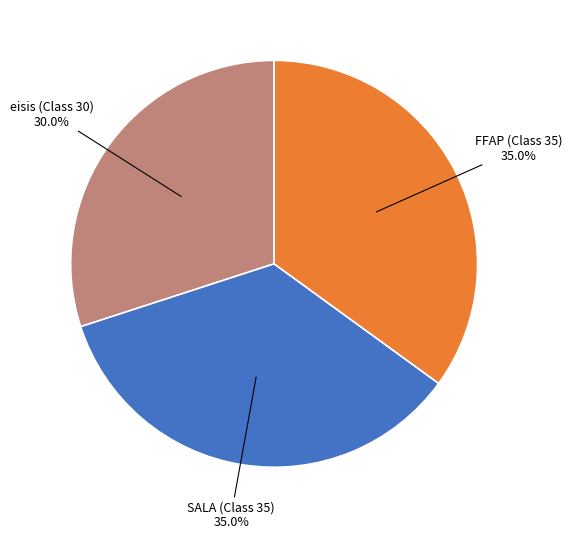

Is there a majority slice in this chart?

No